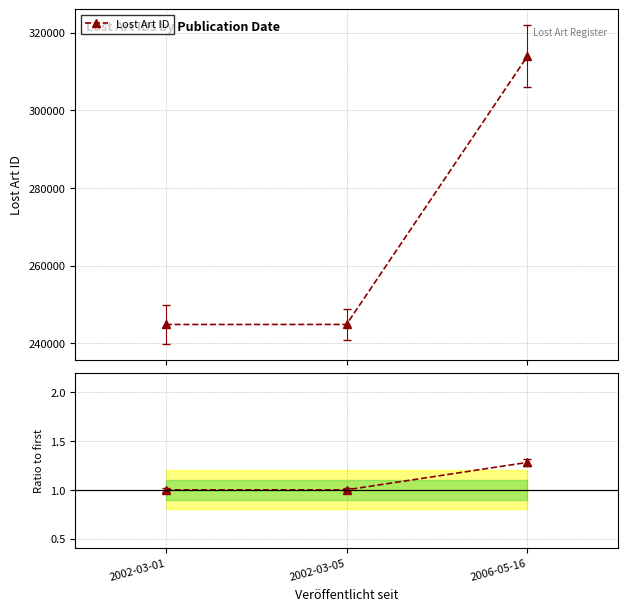

What is the sum of the Lost Art ID values at 2002-03-05 and 2006-05-16?

558758.0